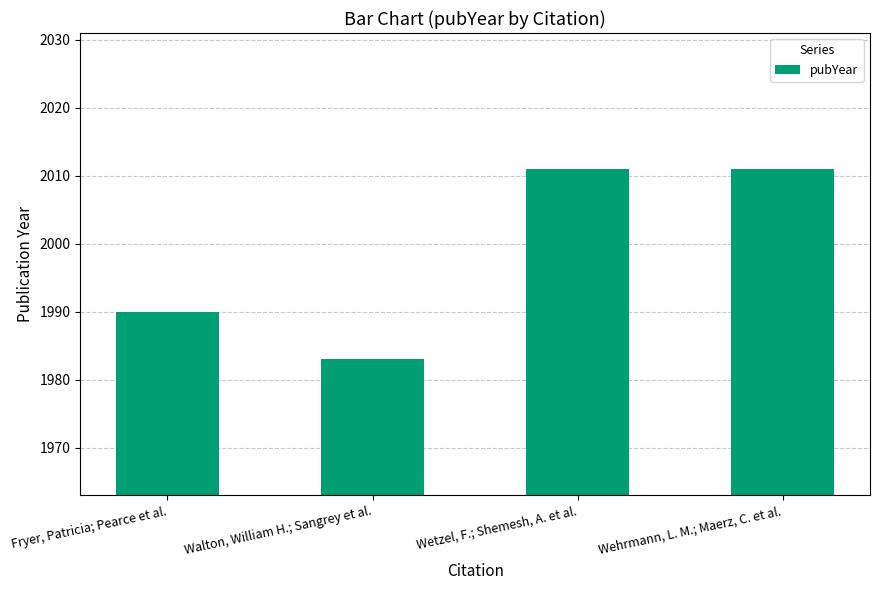

Reading left to right, what are all the values shown in this chart?

1990	1983	2011	2011